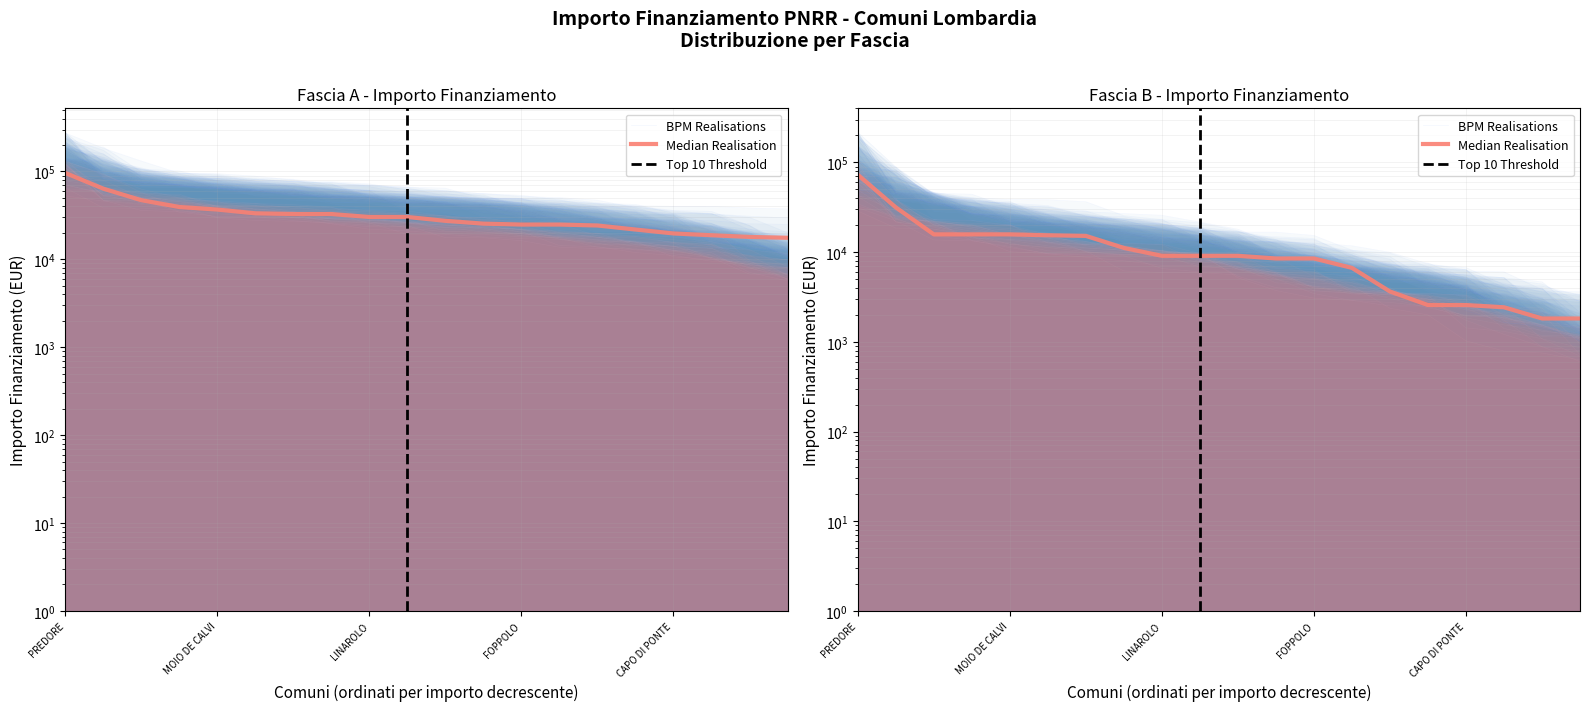

True or false: the data shows 7286 at CAZZAGO BRABBIA.

False